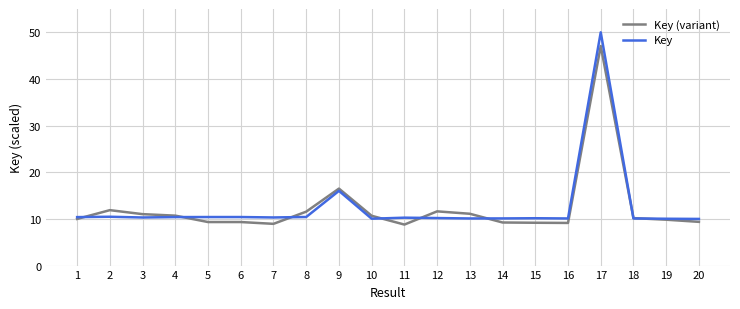

How many lines are shown in the chart?

2